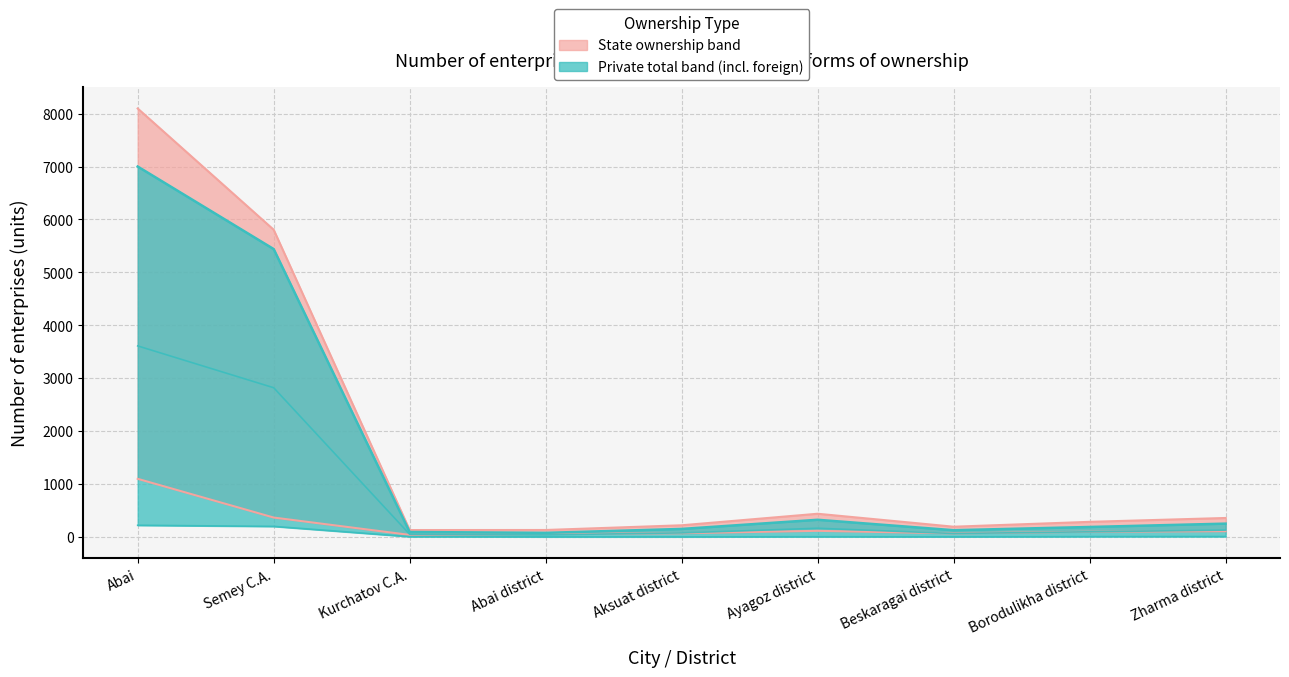

At which label does state first exceed 97?

Abai